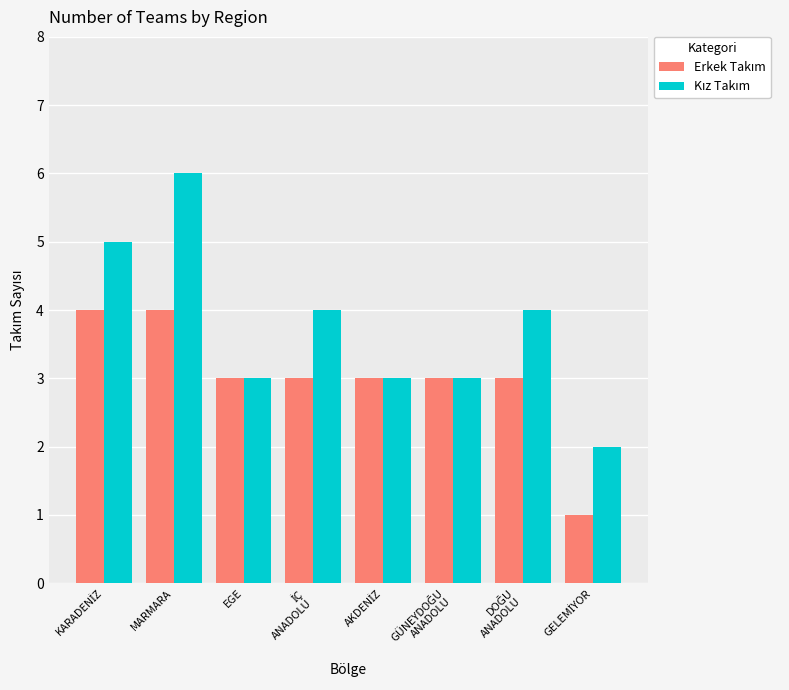

What is the greatest value displayed?

6